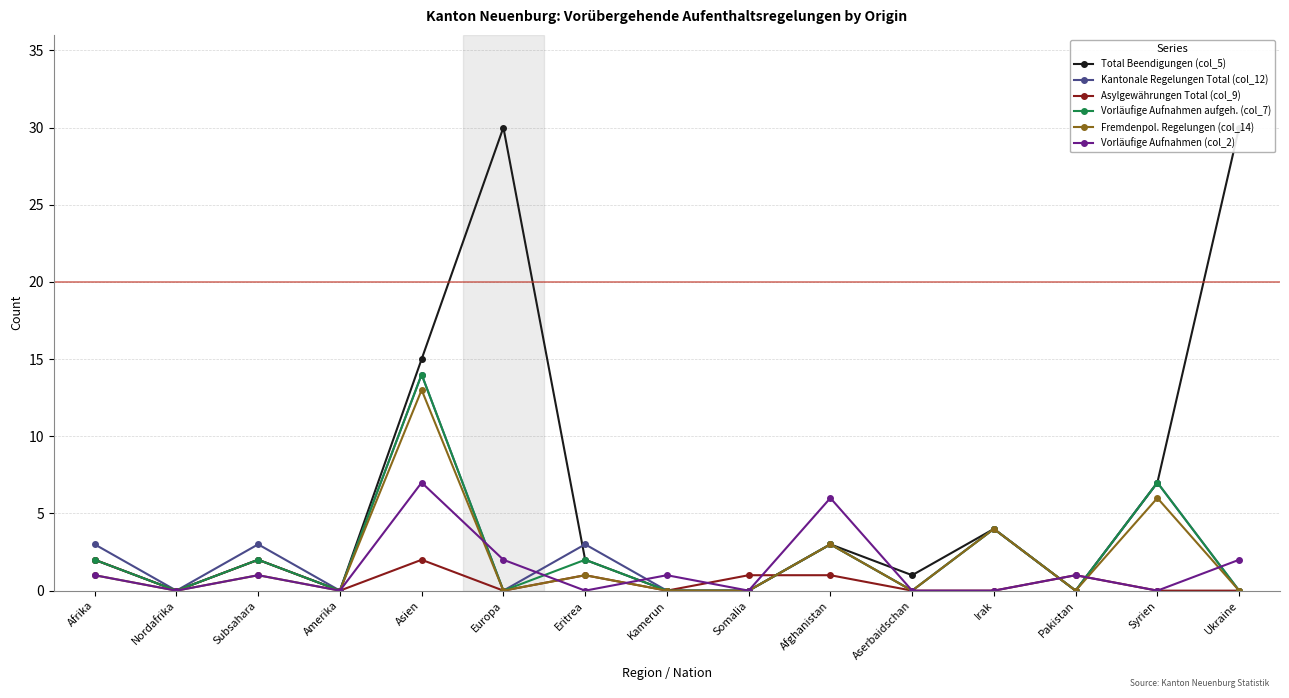

Reading left to right, list all the values displayed in this chart.

Total Beendigungen (col_5): Afrika=2	Nordafrika=0	Subsahara=2	Amerika=0	Asien=15	Europa=30	Eritrea=2	Kamerun=0	Somalia=0	Afghanistan=3	Aserbaidschan=1	Irak=4	Pakistan=0	Syrien=7	Ukraine=30
Kantonale Regelungen Total (col_12): Afrika=3	Nordafrika=0	Subsahara=3	Amerika=0	Asien=14	Europa=0	Eritrea=3	Kamerun=0	Somalia=0	Afghanistan=3	Aserbaidschan=0	Irak=4	Pakistan=0	Syrien=7	Ukraine=0
Asylgewährungen Total (col_9): Afrika=2	Nordafrika=0	Subsahara=2	Amerika=0	Asien=2	Europa=0	Eritrea=1	Kamerun=0	Somalia=1	Afghanistan=1	Aserbaidschan=0	Irak=0	Pakistan=1	Syrien=0	Ukraine=0
Vorläufige Aufnahmen aufgeh. (col_7): Afrika=2	Nordafrika=0	Subsahara=2	Amerika=0	Asien=14	Europa=0	Eritrea=2	Kamerun=0	Somalia=0	Afghanistan=3	Aserbaidschan=0	Irak=4	Pakistan=0	Syrien=7	Ukraine=0
Fremdenpol. Regelungen (col_14): Afrika=1	Nordafrika=0	Subsahara=1	Amerika=0	Asien=13	Europa=0	Eritrea=1	Kamerun=0	Somalia=0	Afghanistan=3	Aserbaidschan=0	Irak=4	Pakistan=0	Syrien=6	Ukraine=0
Vorläufige Aufnahmen (col_2): Afrika=1	Nordafrika=0	Subsahara=1	Amerika=0	Asien=7	Europa=2	Eritrea=0	Kamerun=1	Somalia=0	Afghanistan=6	Aserbaidschan=0	Irak=0	Pakistan=1	Syrien=0	Ukraine=2